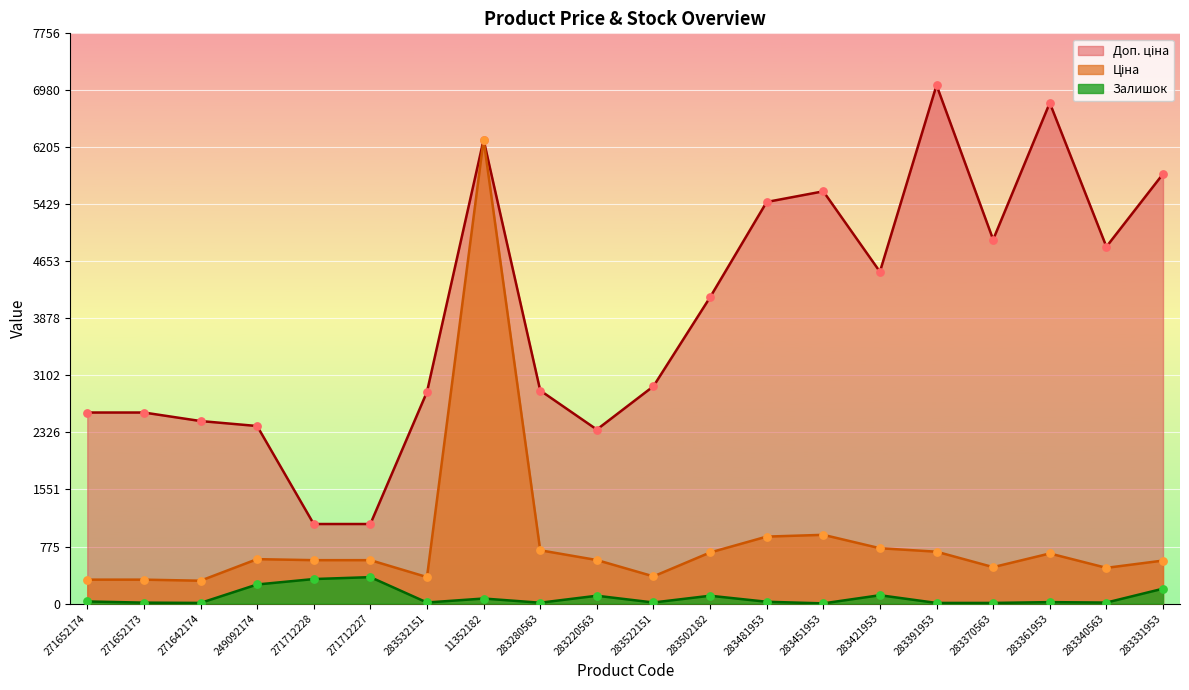

At how many categories does at least one series exceed 2119?

18